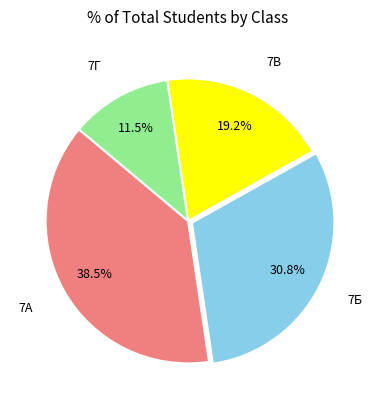

Count the number of slices in the pie.

4